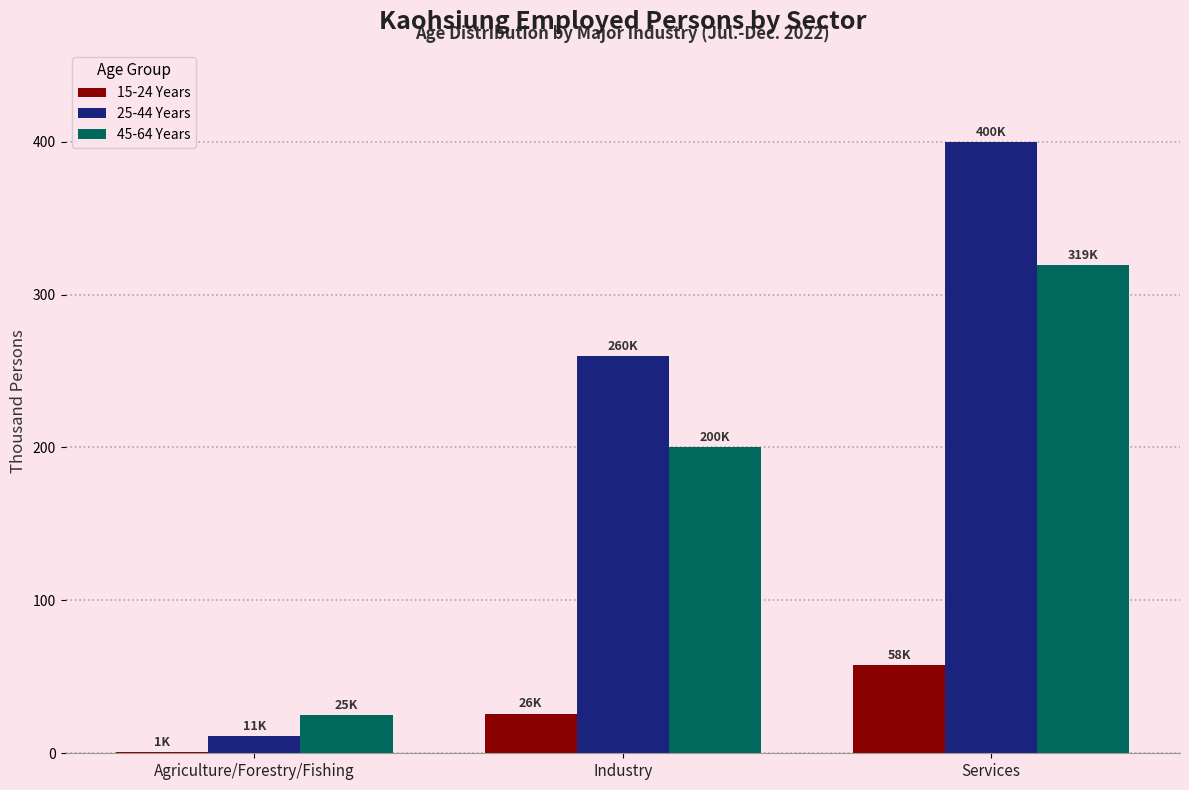

Reading left to right, transcribe all the data shown in this chart.

15-24 Years: 1	26	58
25-44 Years: 11	260	400
45-64 Years: 25	200	319